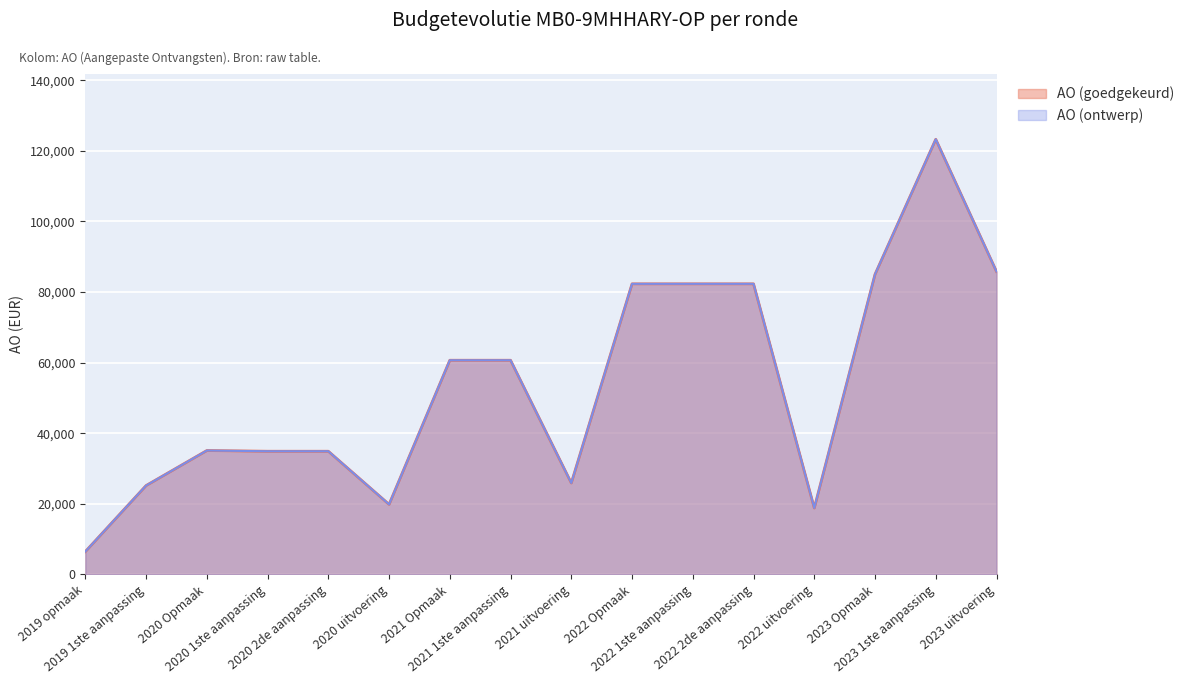

List the labels in order of AO (ontwerp) value, smallest first.

2019 opmaak, 2022 uitvoering, 2020 uitvoering, 2019 1ste aanpassing, 2021 uitvoering, 2020 1ste aanpassing, 2020 2de aanpassing, 2020 Opmaak, 2021 Opmaak, 2021 1ste aanpassing, 2022 Opmaak, 2022 1ste aanpassing, 2022 2de aanpassing, 2023 Opmaak, 2023 uitvoering, 2023 1ste aanpassing